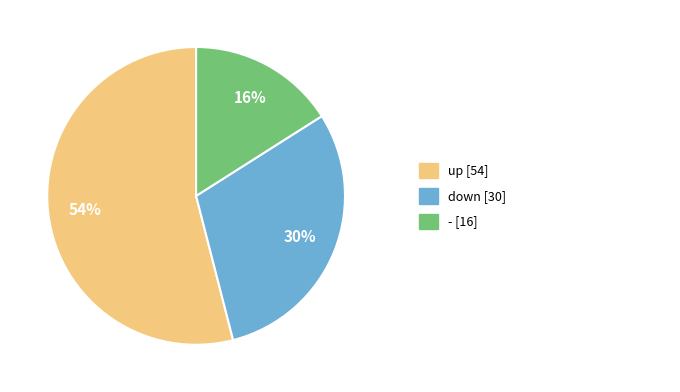

Is there a majority slice in this chart?

Yes